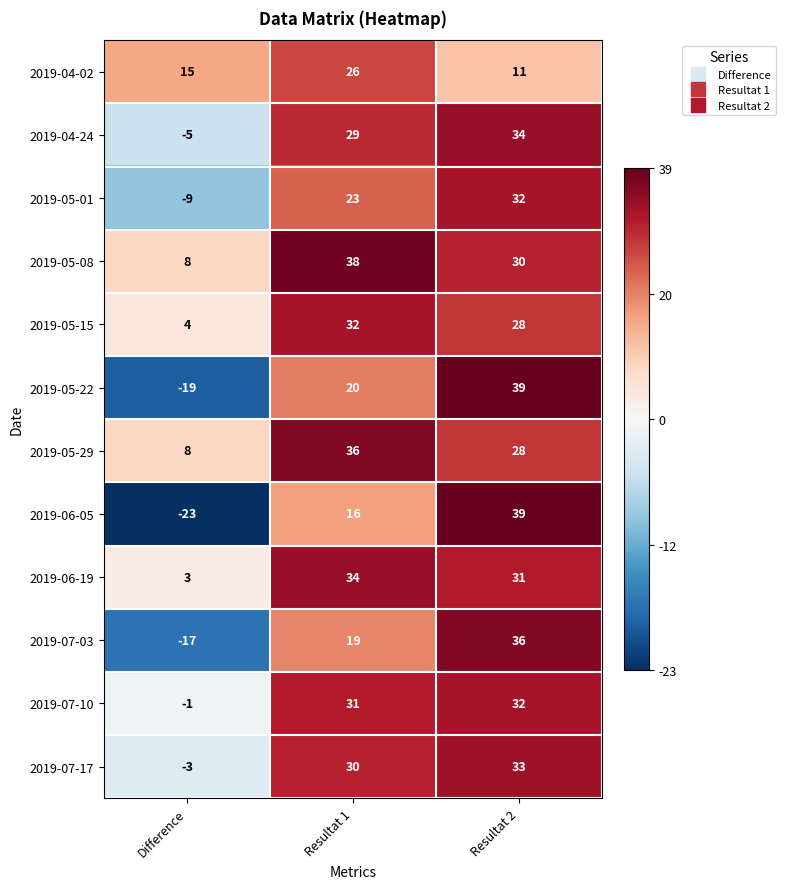

At Resultat 1, list the series in order from smallest to largest.

2019-06-05, 2019-07-03, 2019-05-22, 2019-05-01, 2019-04-02, 2019-04-24, 2019-07-17, 2019-07-10, 2019-05-15, 2019-06-19, 2019-05-29, 2019-05-08